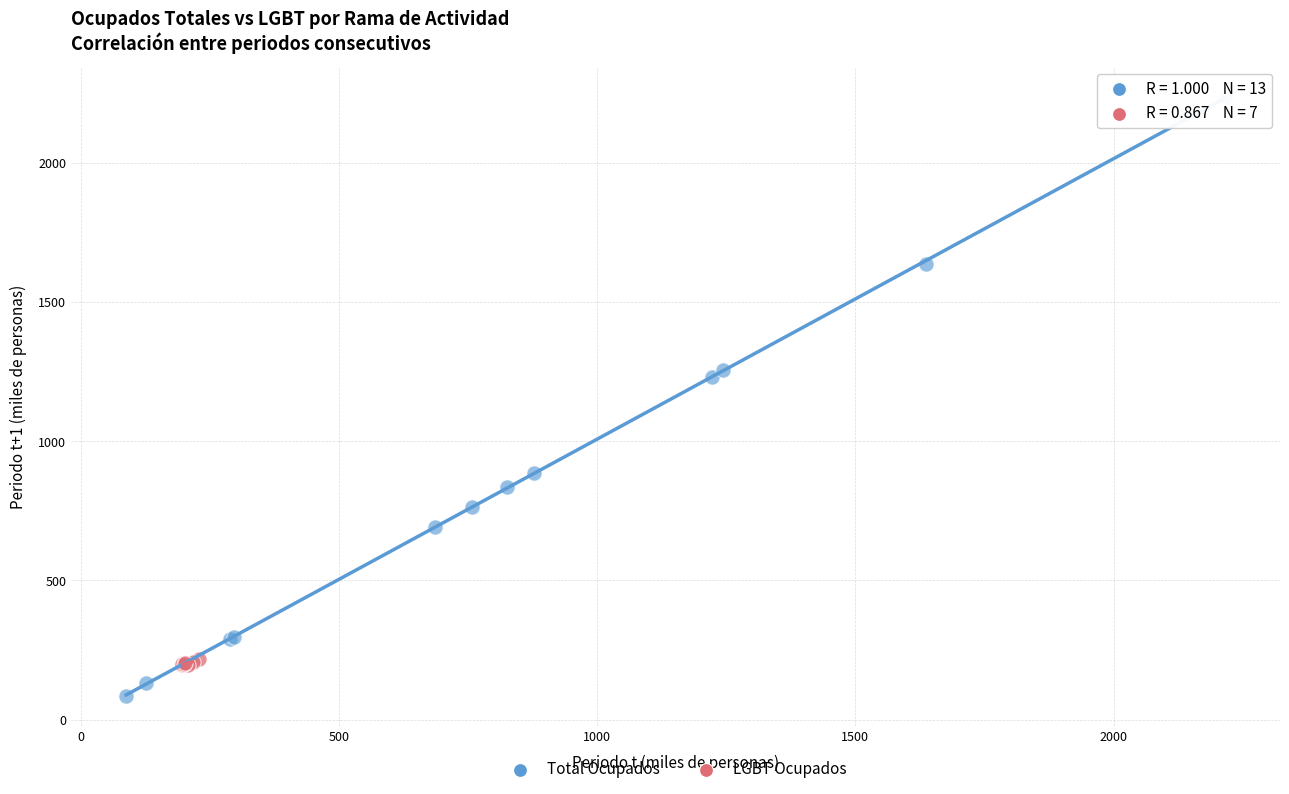

Which series contains the highest Y value?

Total Ocupados